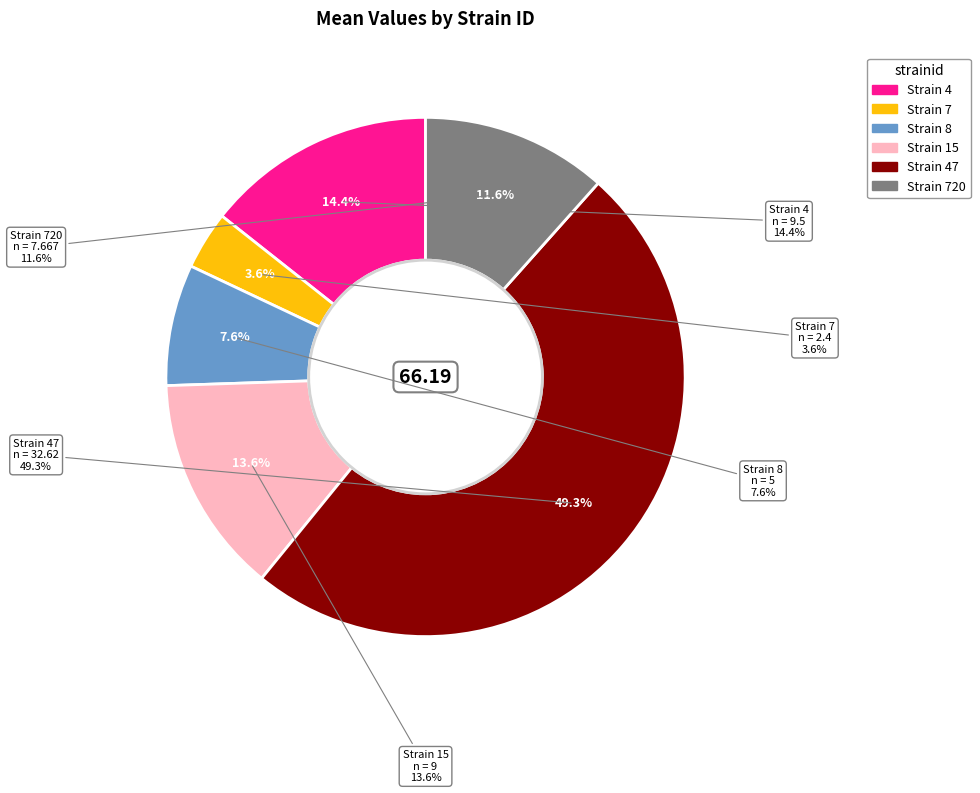

The 7 slice represents 1% of the pie. True or false?

False